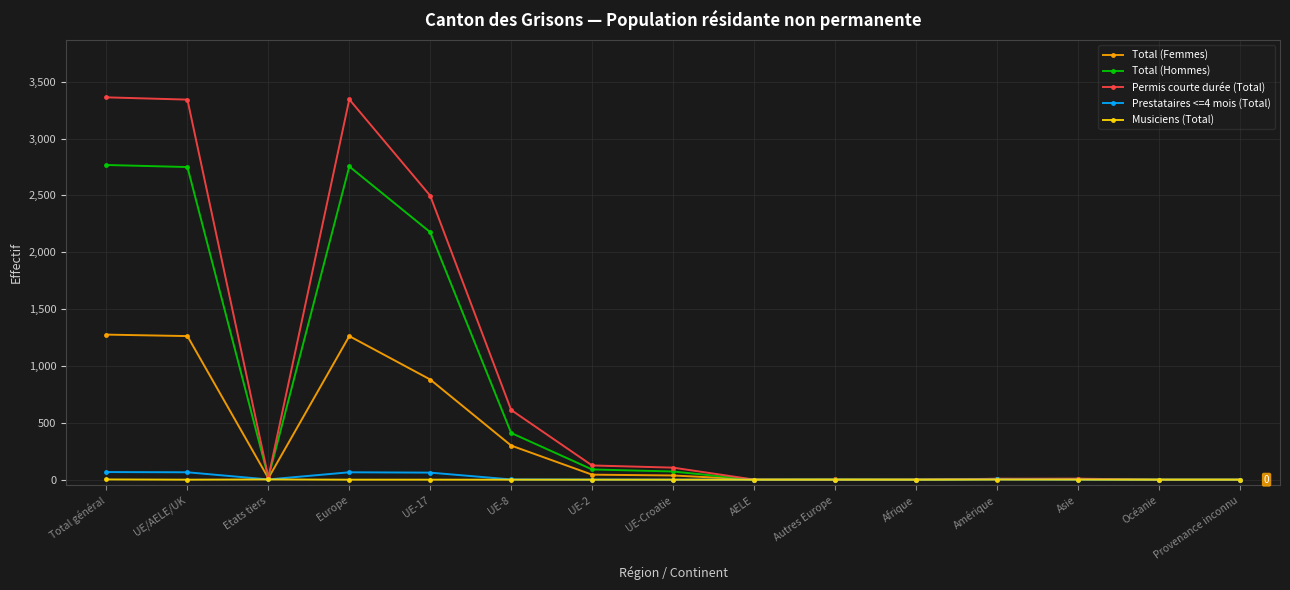

What is the highest value of the Total (Femmes) series?

1276